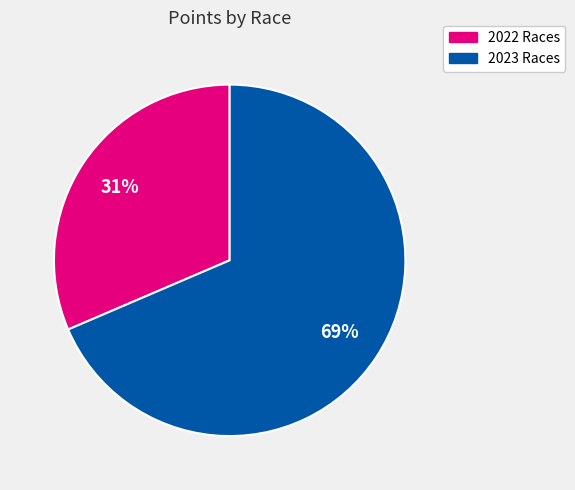

To the nearest percent, what is the average slice percentage?

50%